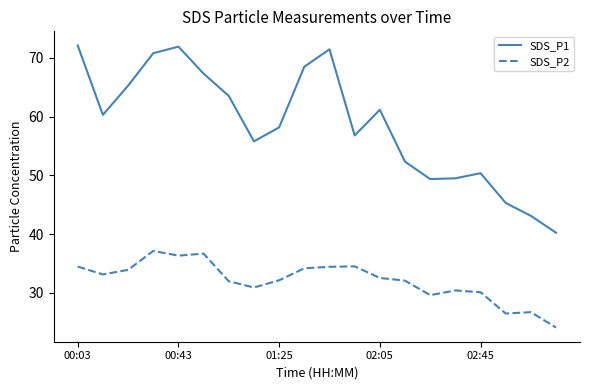

In SDS_P2, how many points are lower than both neighbors (excluding endpoints)?

5